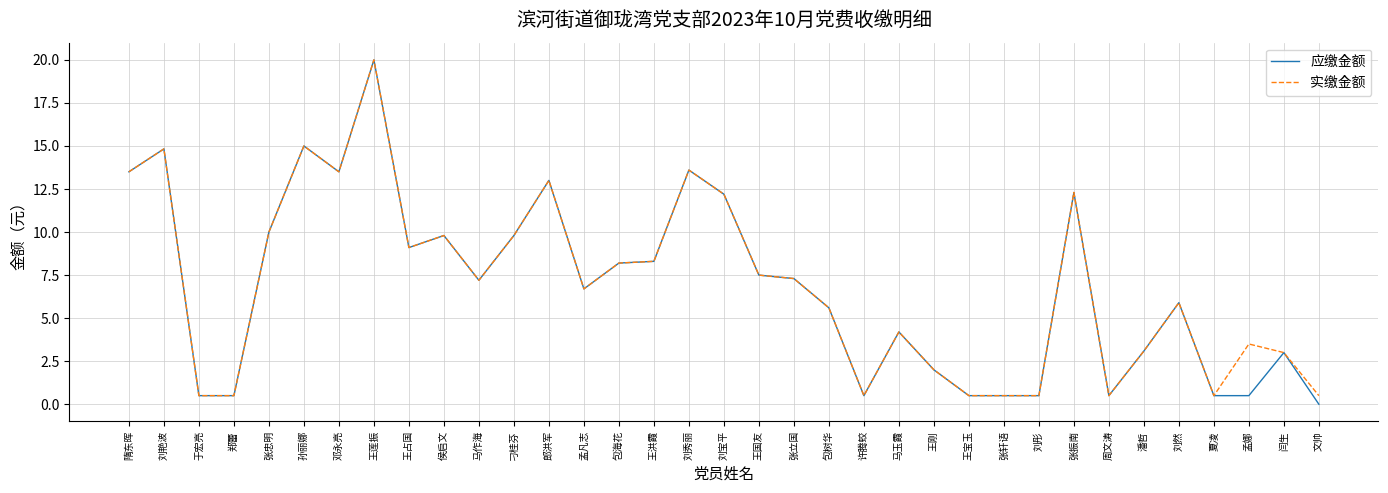

Does the chart display data point markers on the line(s)?

No